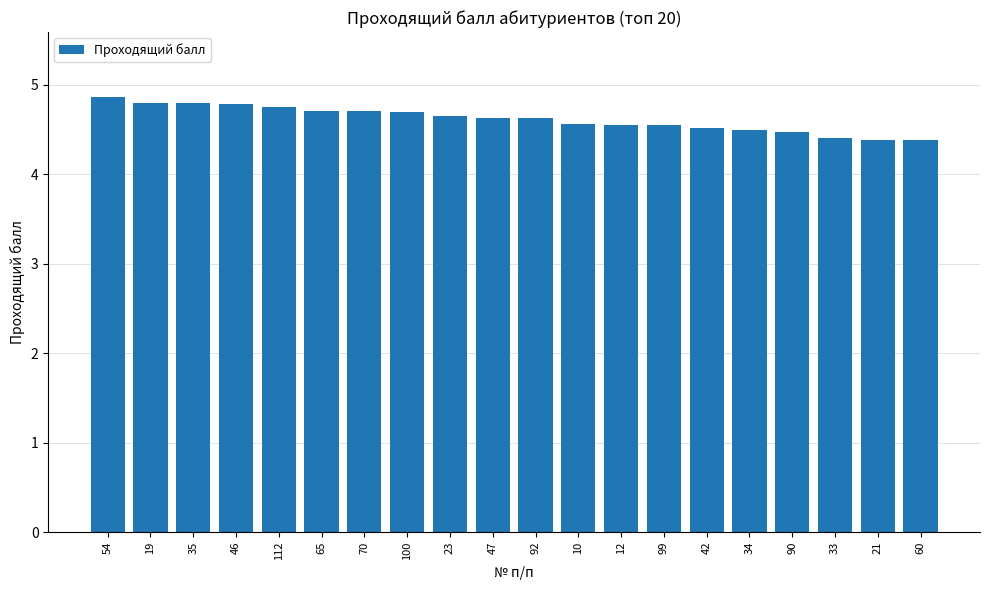

Does the chart contain stacked bars?

No